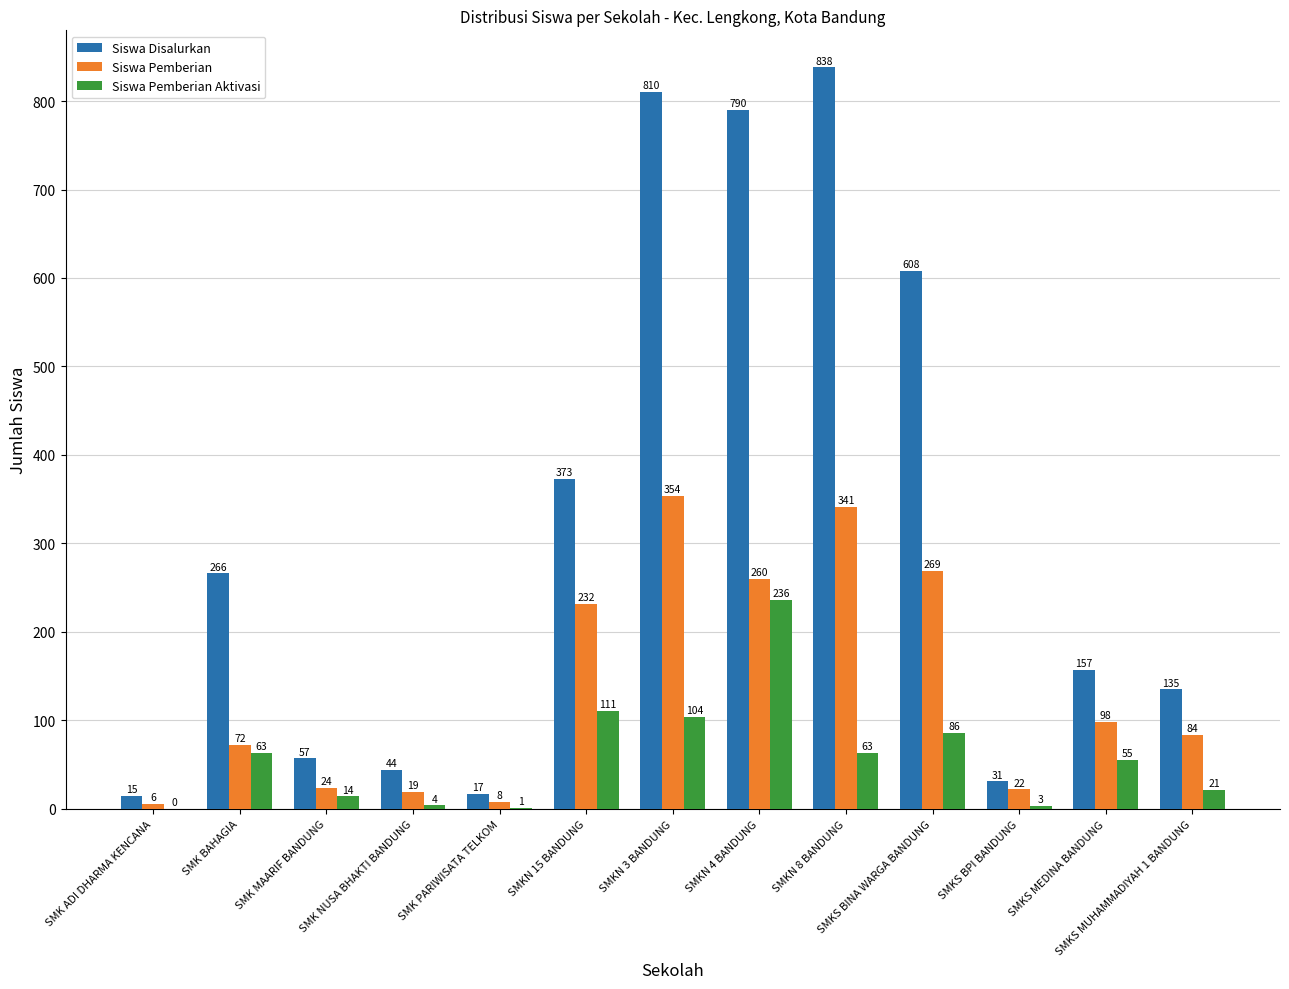

What are all the series names shown in the legend?

Siswa Disalurkan, Siswa Pemberian, Siswa Pemberian Aktivasi